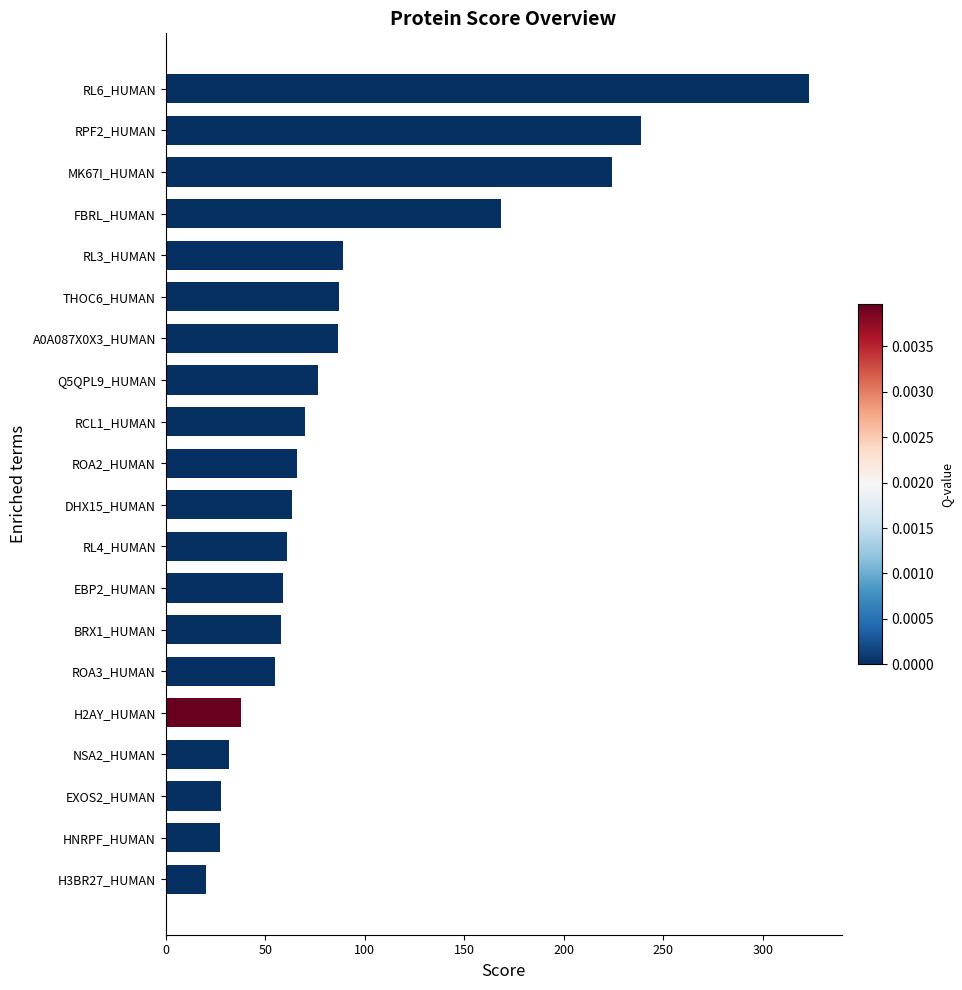

Read the value at RL3_HUMAN.

89.0